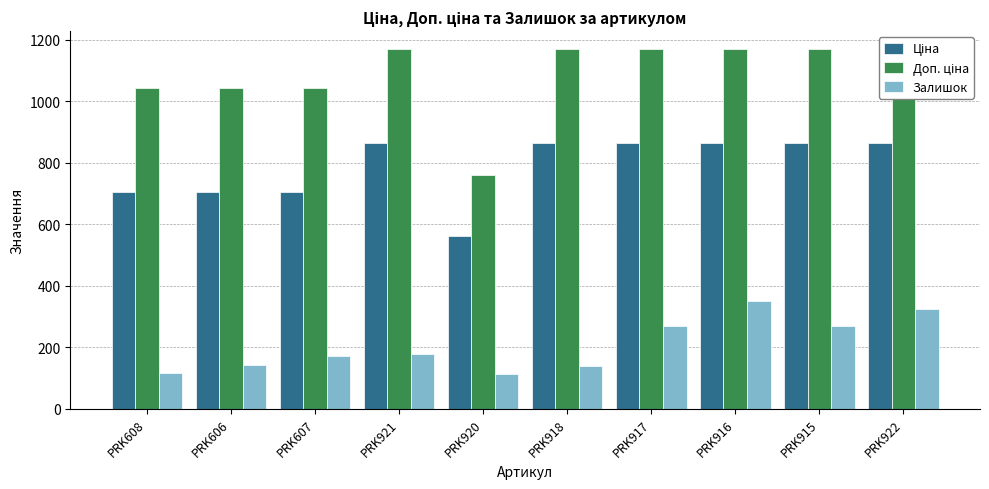

What is the spread (max minus min) of values at PRK608?

927.0